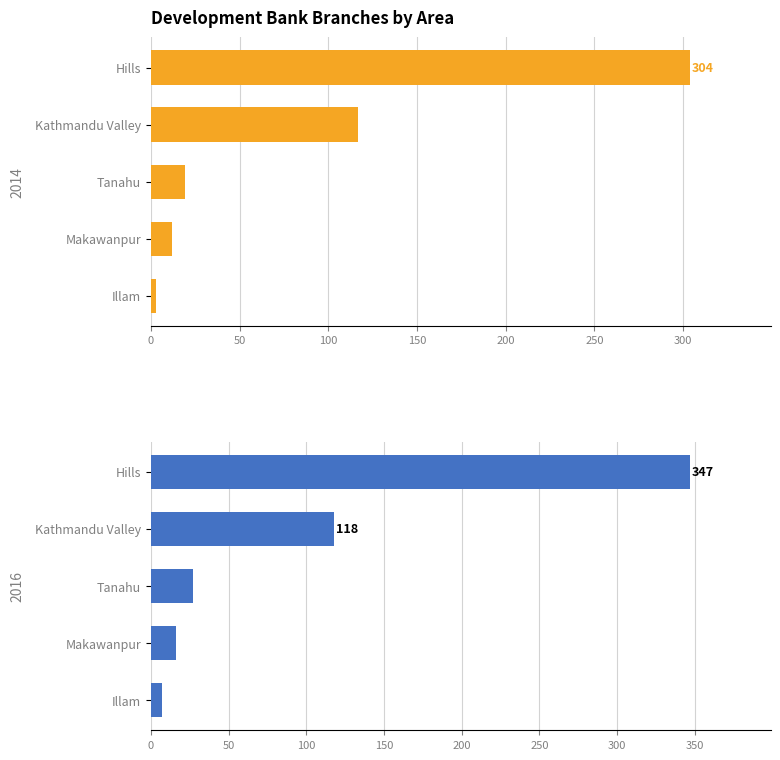

Which label corresponds to the smallest value in the chart?

Illam